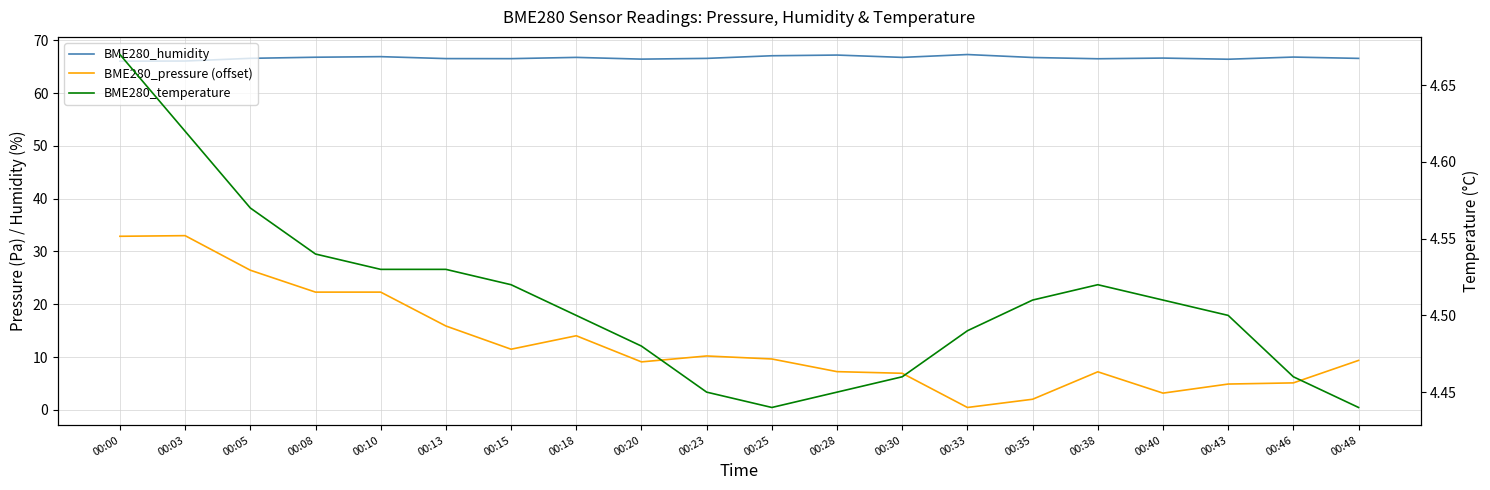

What is the value of the BME280_temperature point at the 10th from the left?

4.5